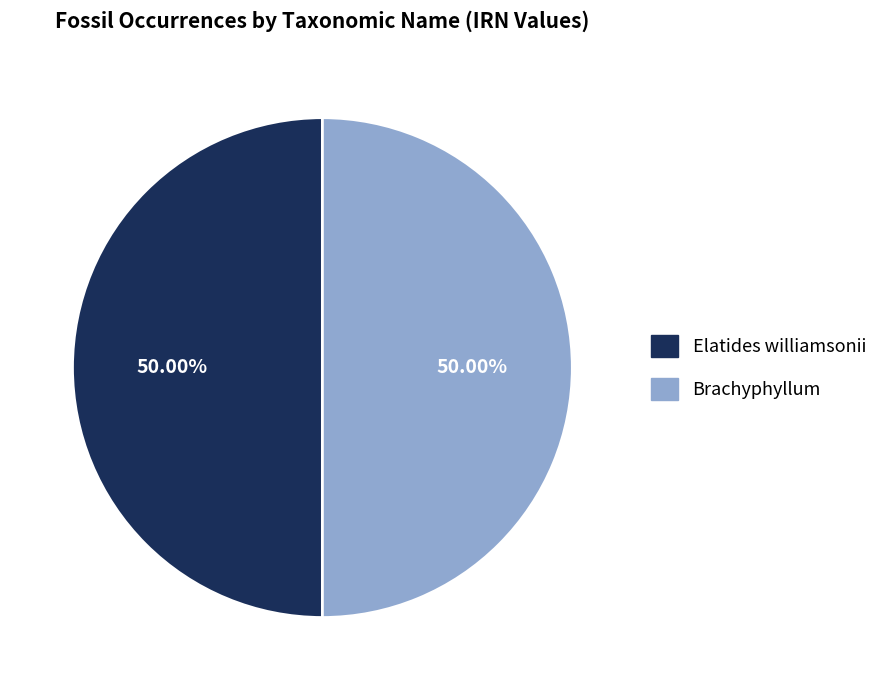

What is the ratio of the value at Brachyphyllum to the value at Elatides williamsonii?

1.0